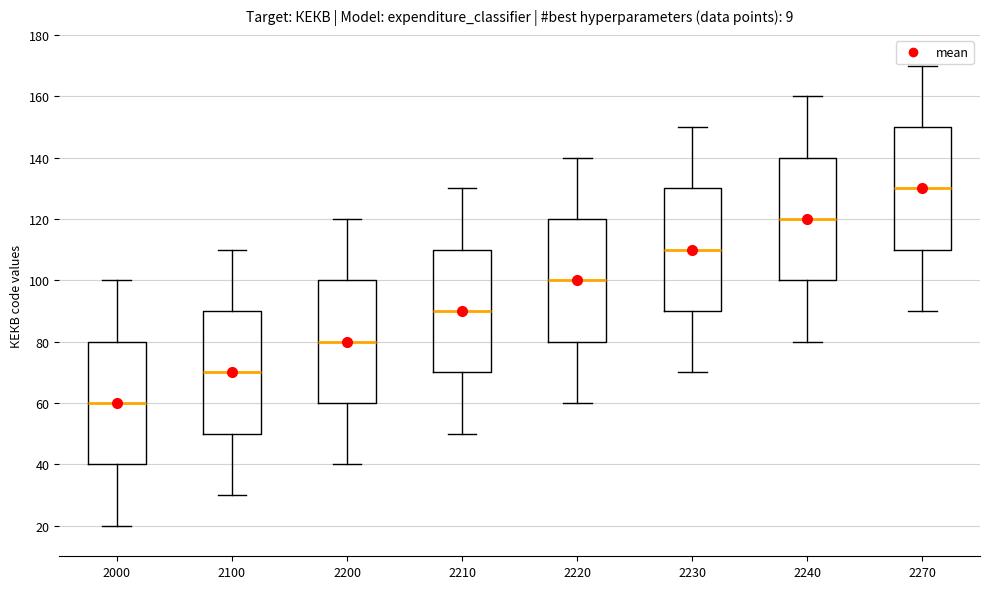

Which box's median line is the highest?

2270